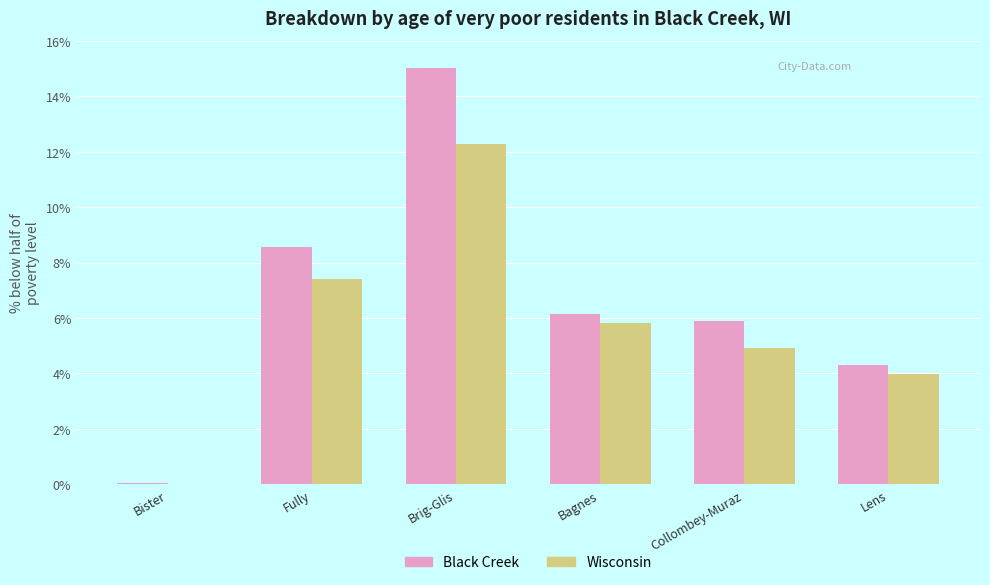

Reading left to right, what are all the values shown in this chart?

Black Creek: 0.1	8.6	15.0	6.2	5.9	4.3
Wisconsin: 0.0	7.4	12.3	5.8	4.9	4.0